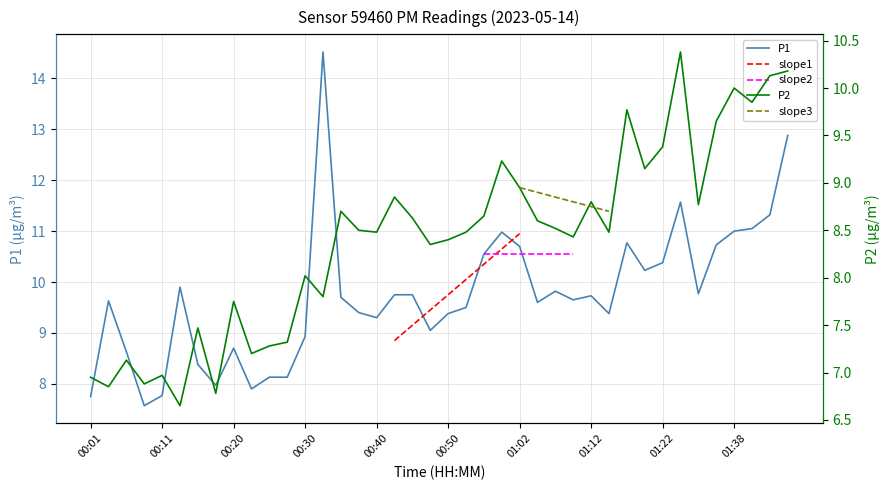

The value of P2 at 01:40 is 9.8. True or false?

True